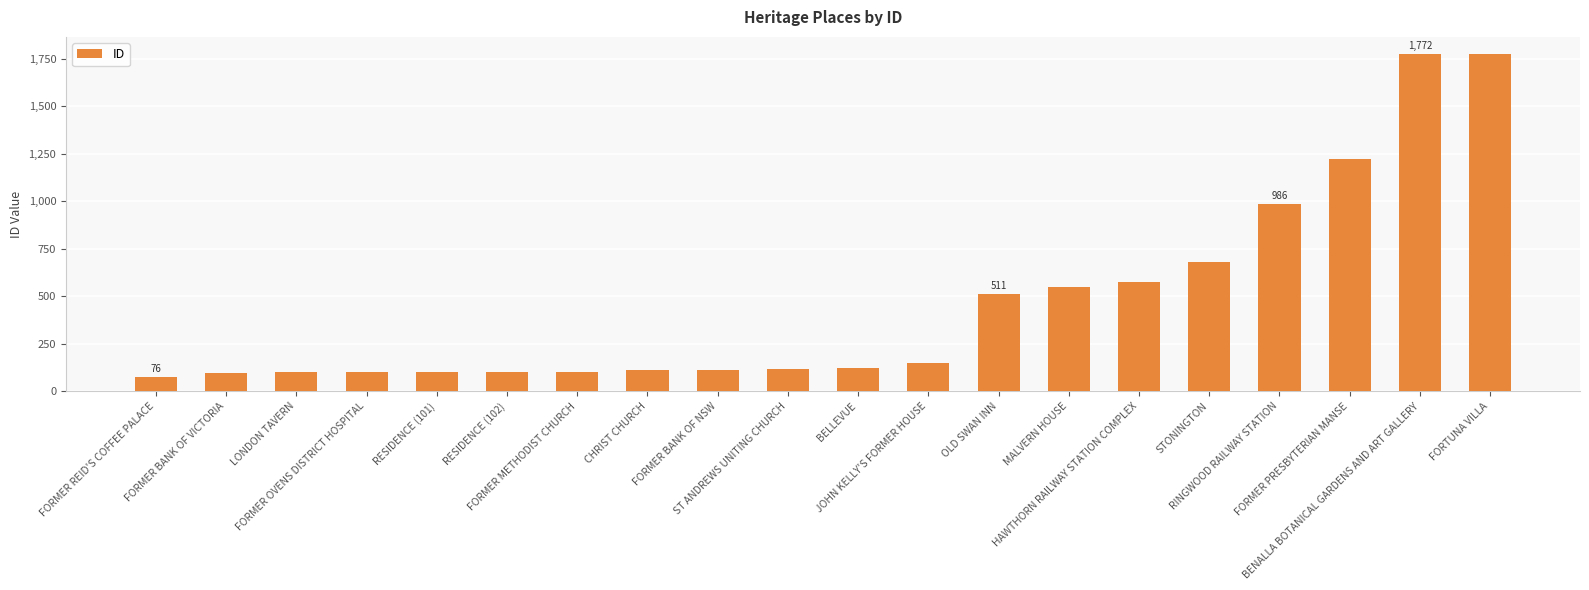

What is the difference between the maximum and second lowest values?

1677